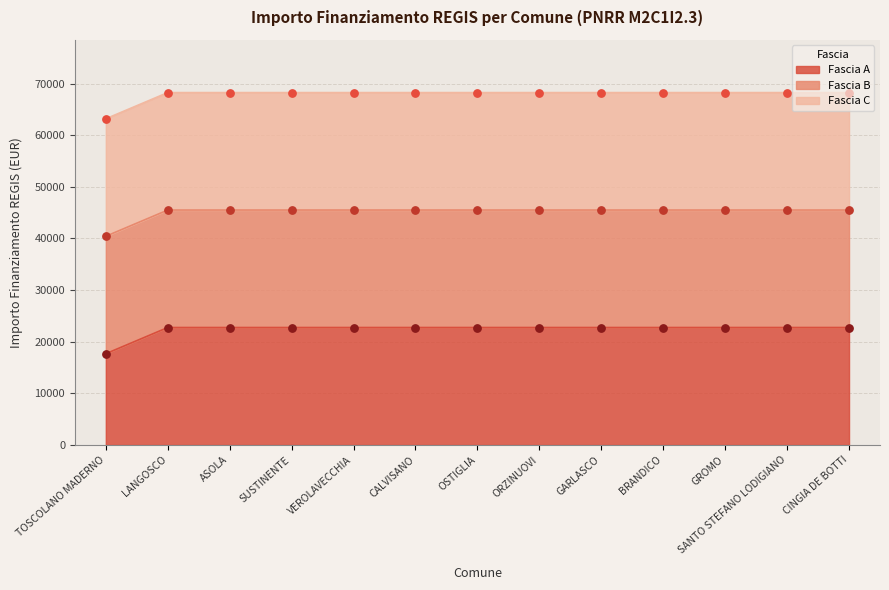

What is the total value across all series at SUSTINENTE?

136500.0